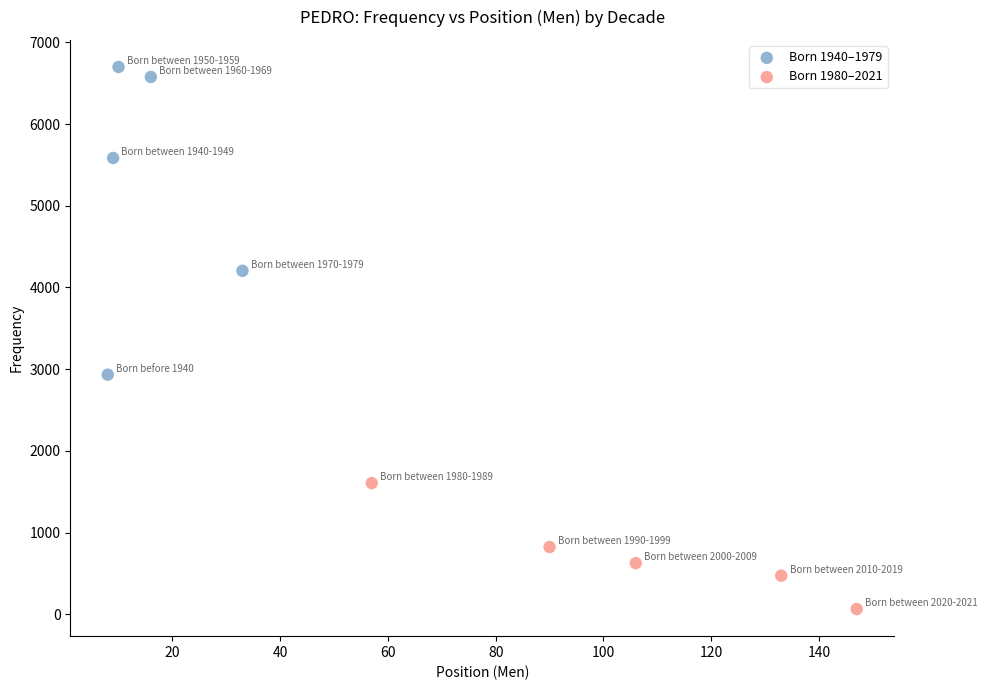

Which series contains the lowest Y value?

Born 1980–2021